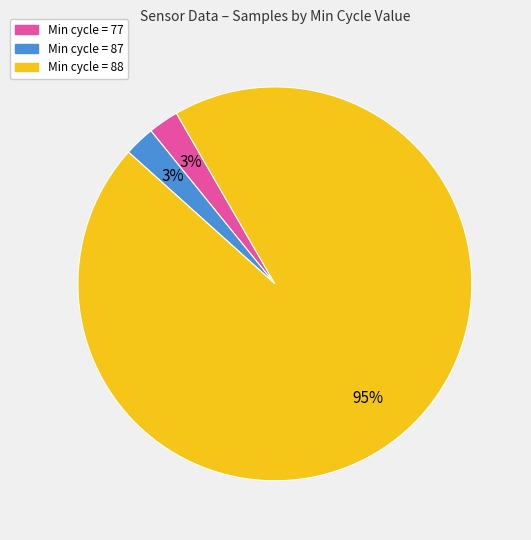

To the nearest percent, what is the average slice percentage?

33%